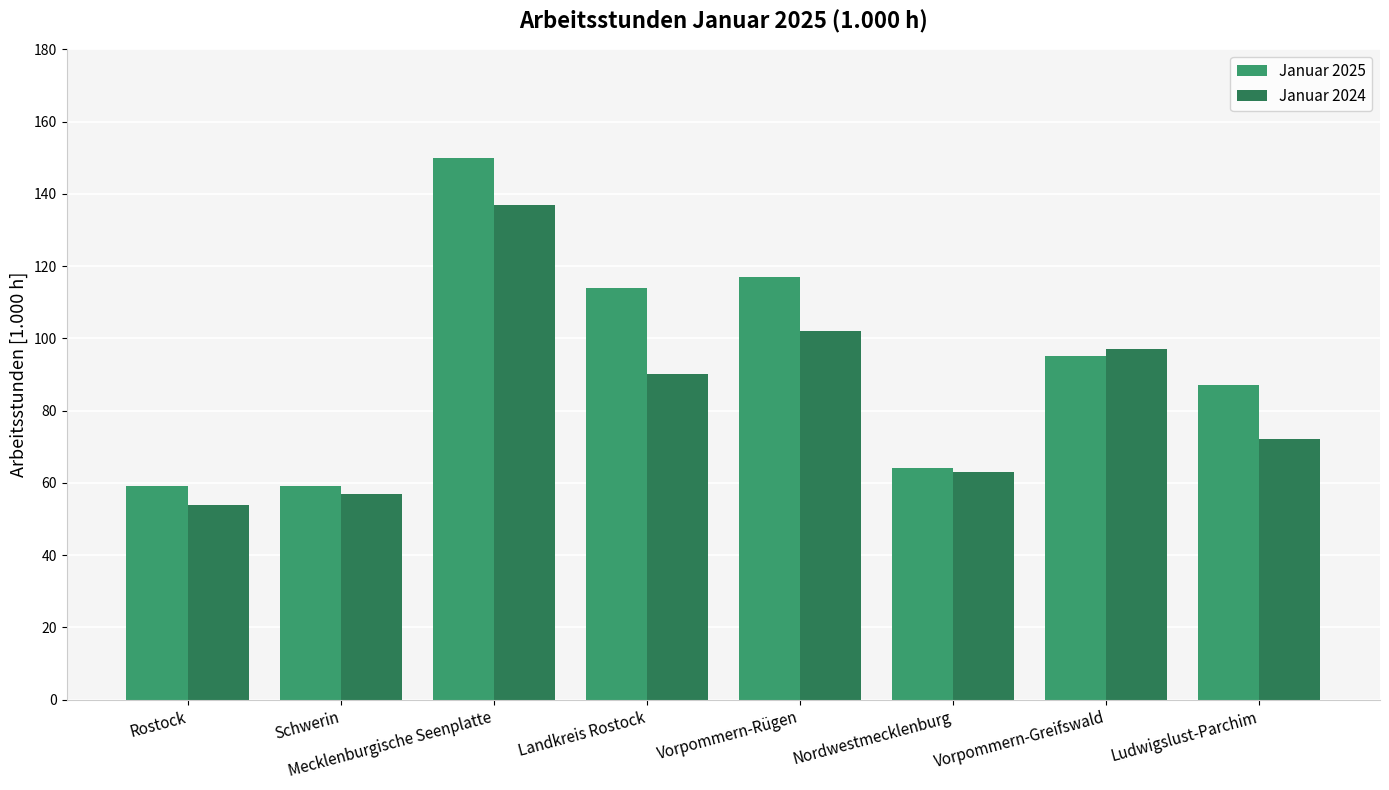

Is it true that Januar 2024 equals 72 at Ludwigslust-Parchim?

True